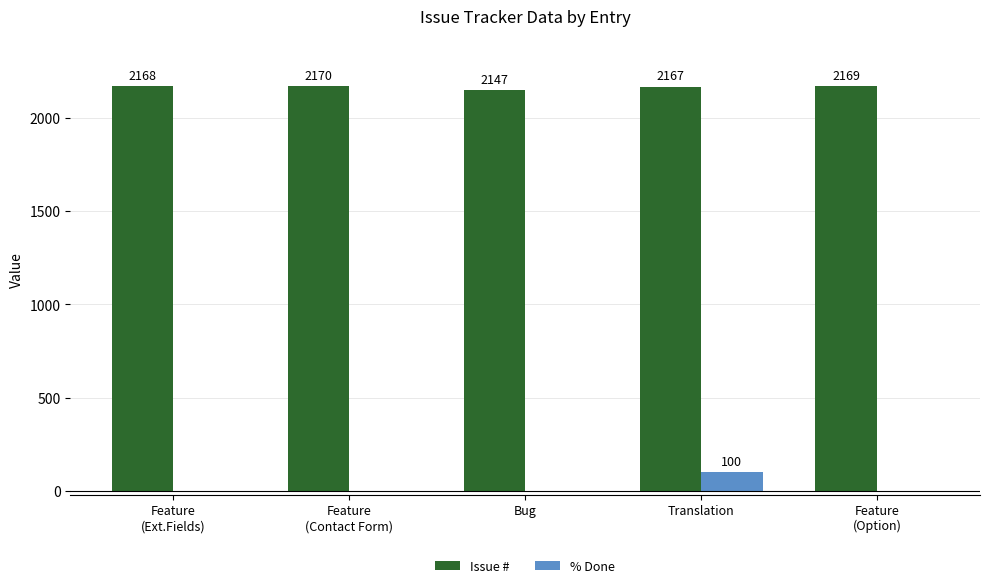

Where is Issue # nearest to the value 2158?

Translation